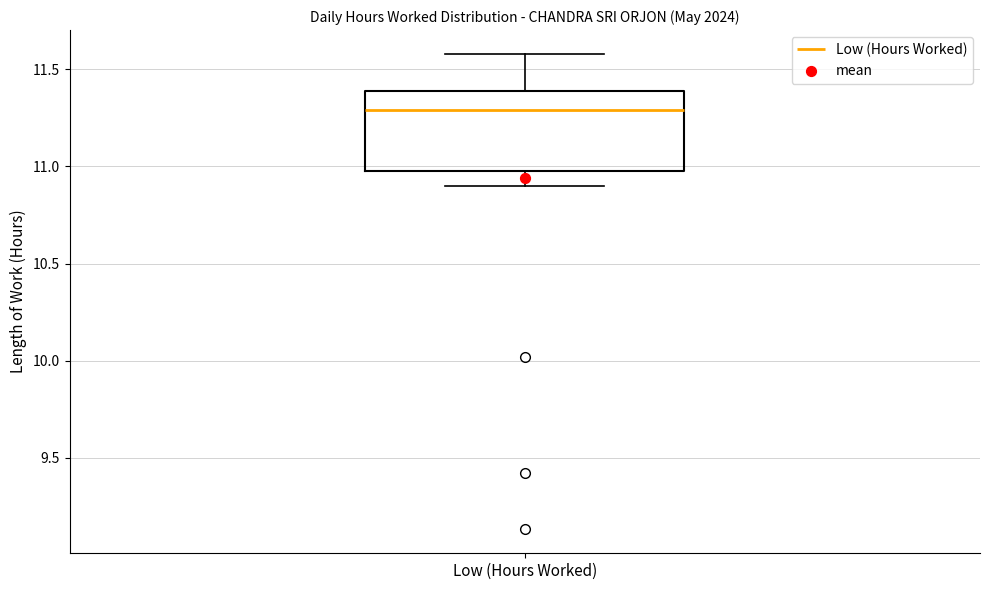

Read this box plot against the y-axis: the position of the median line, the range covered by the box, and the ends of both whiskers. The values are not printed on the chart, so give them approximately, as read against the axis.

median 11.3, box 11.0 to 11.4, whiskers 10.9 to 11.6